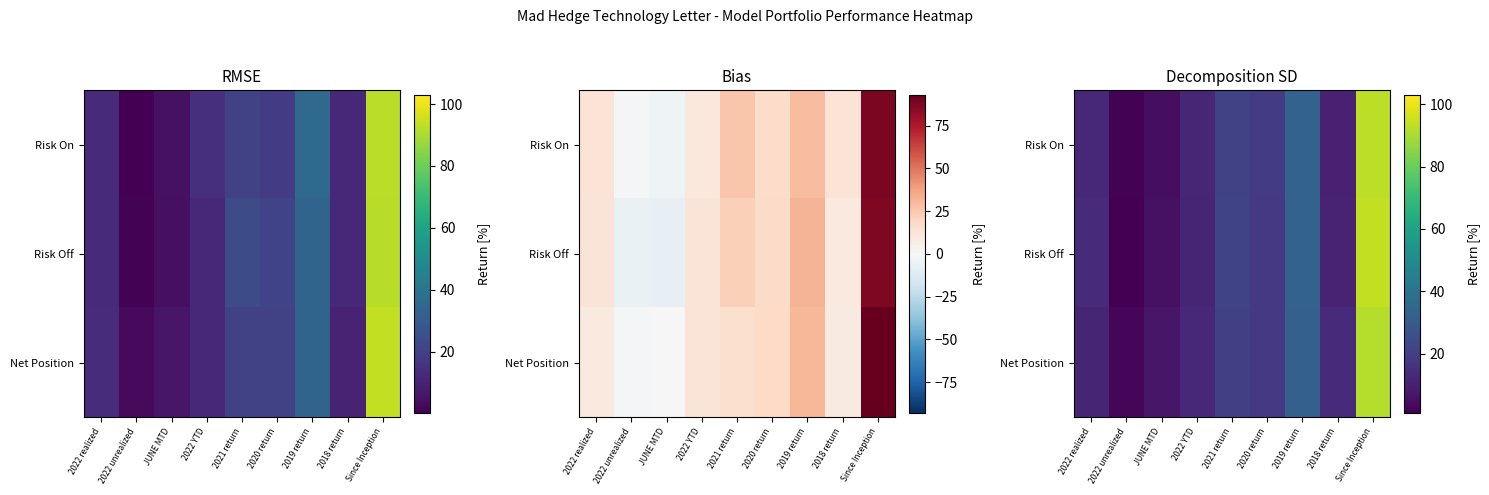

Between Since Inception and 2022 YTD, which is larger?

Since Inception